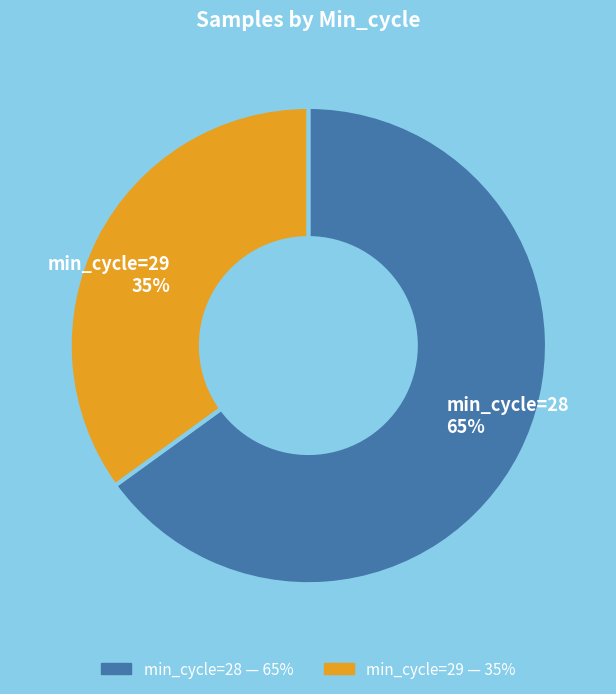

Which slice is the largest?

min_cycle=28 65%